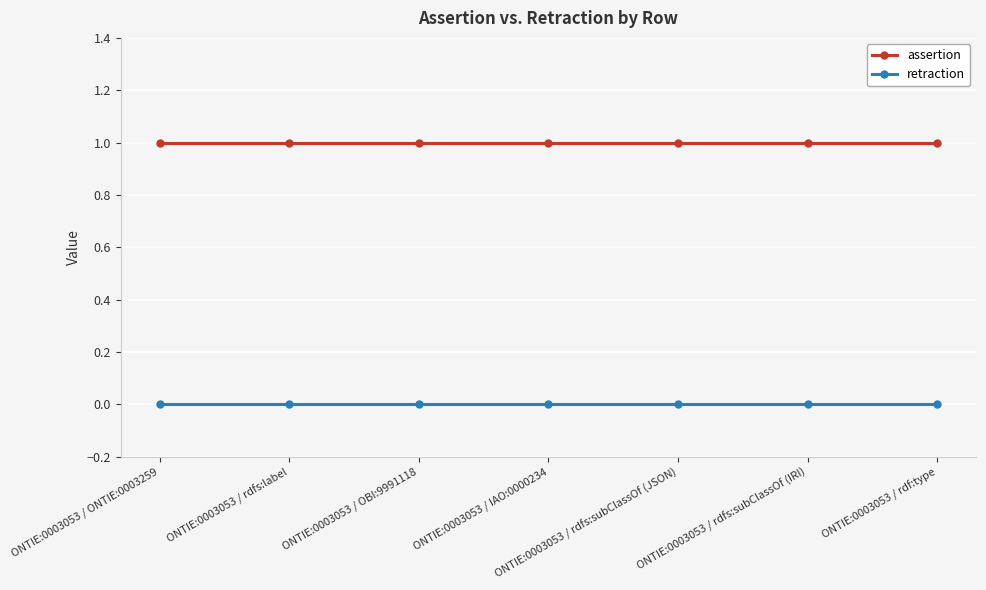

The value of retraction at ONTIE:0003053 / rdfs:subClassOf (JSON) is 0. True or false?

True